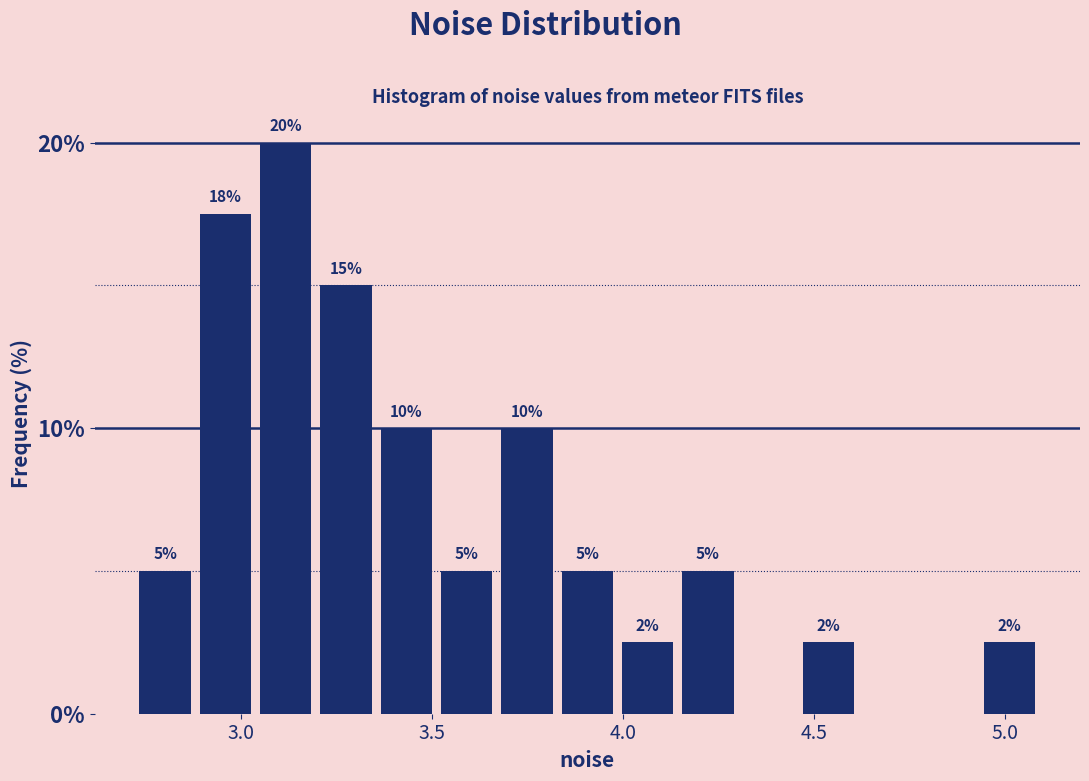

Read against the x-axis, roughly where is the centre of the tallest bar?

3.10